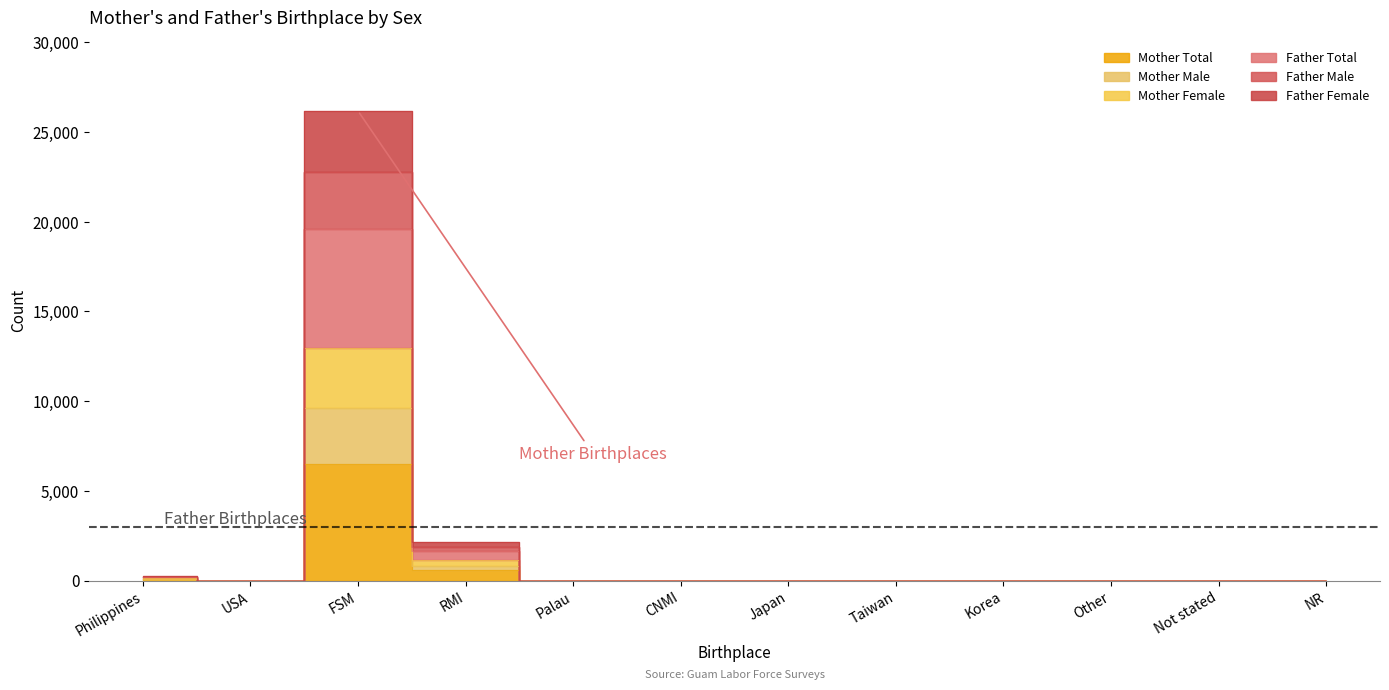

At how many categories does at least one series exceed 17150?

1